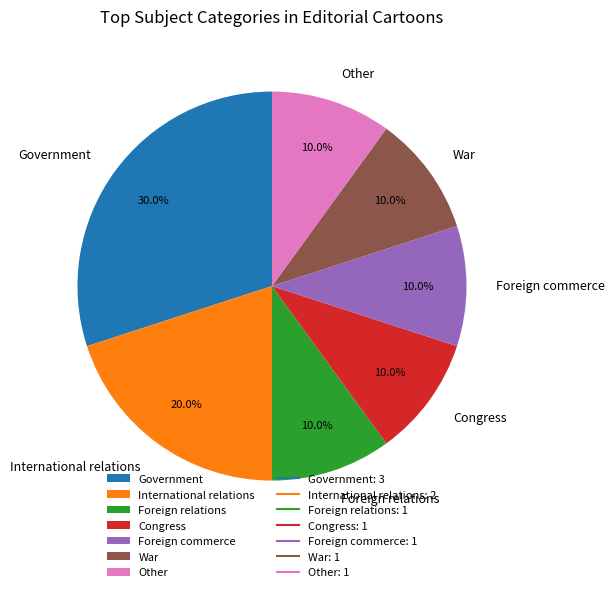

Is it true that Government is 1% of the pie?

False